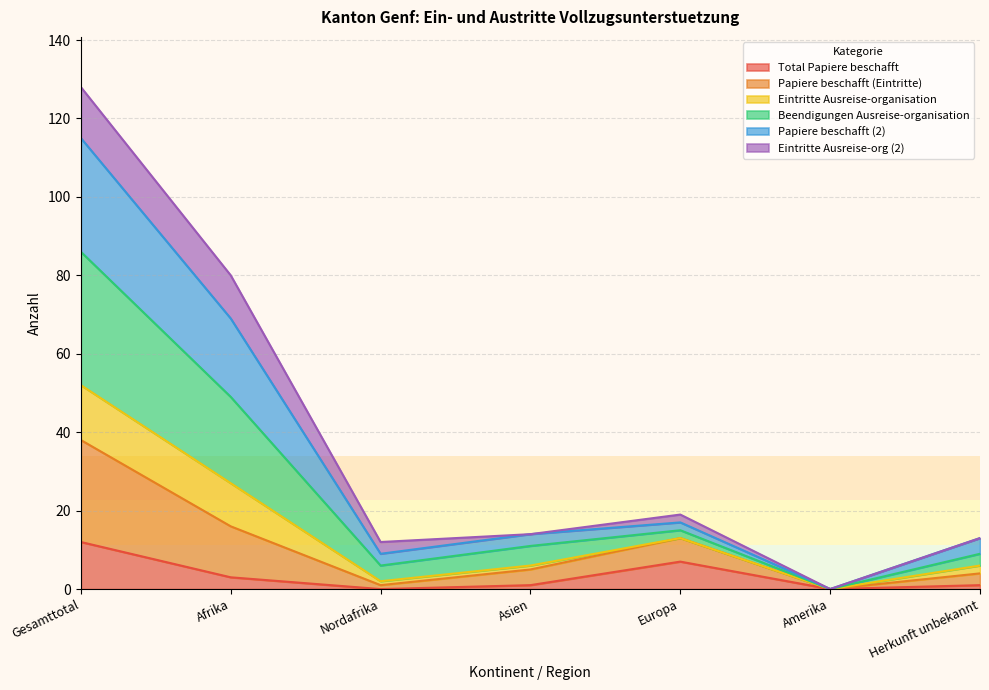

What is the label of the 4th point from the left?

Asien